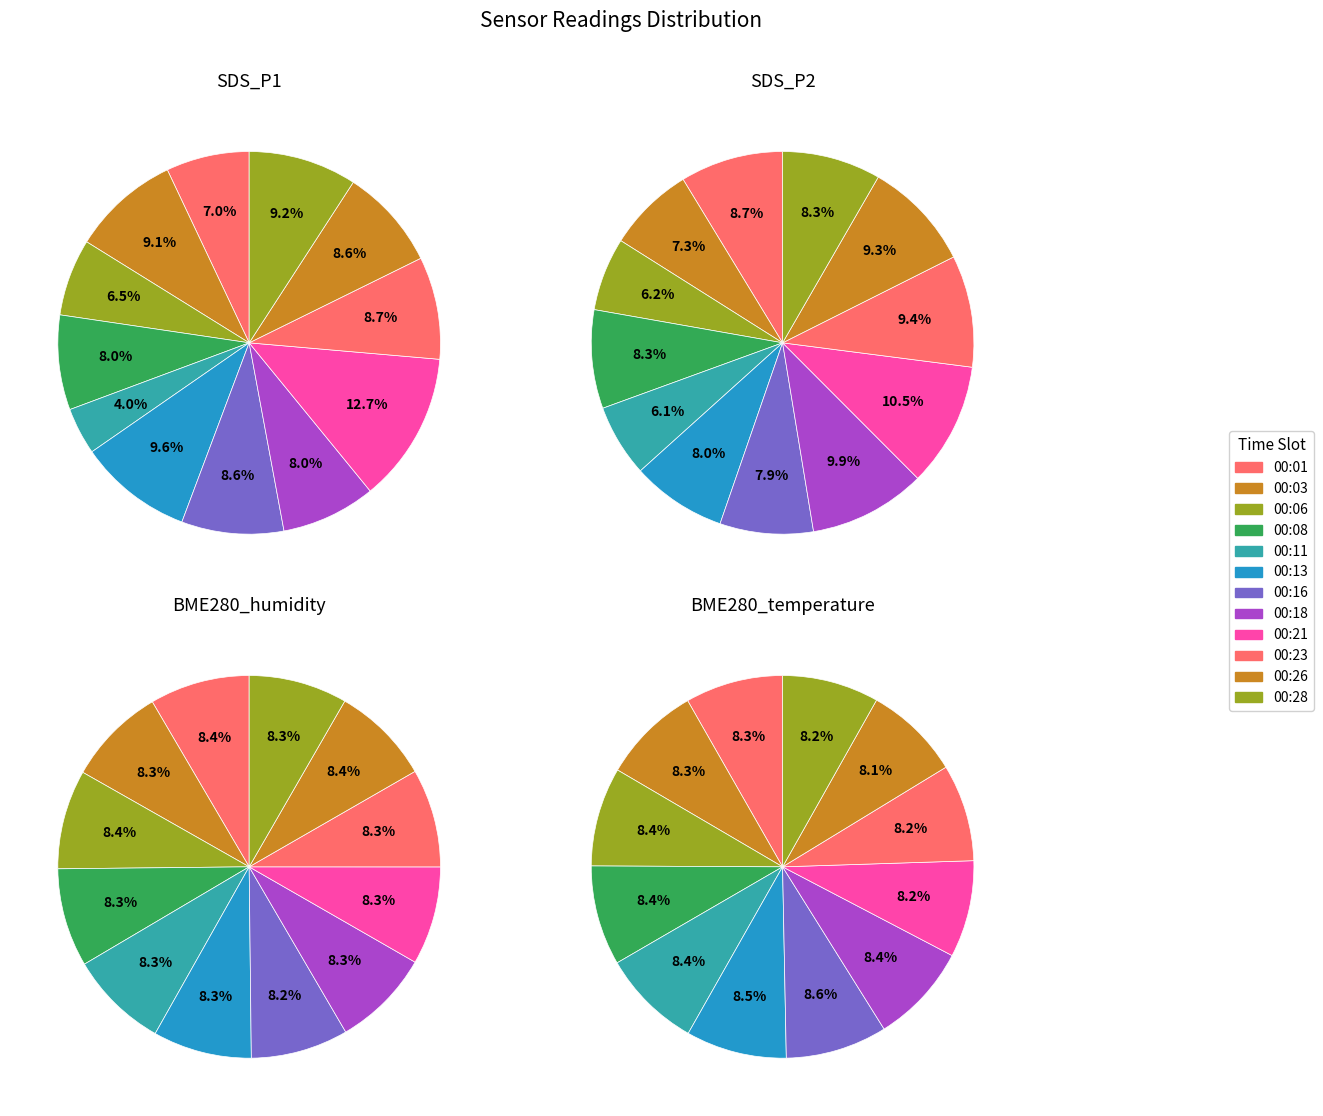

What is the spread (max minus min) of values at 00:01?

86.5